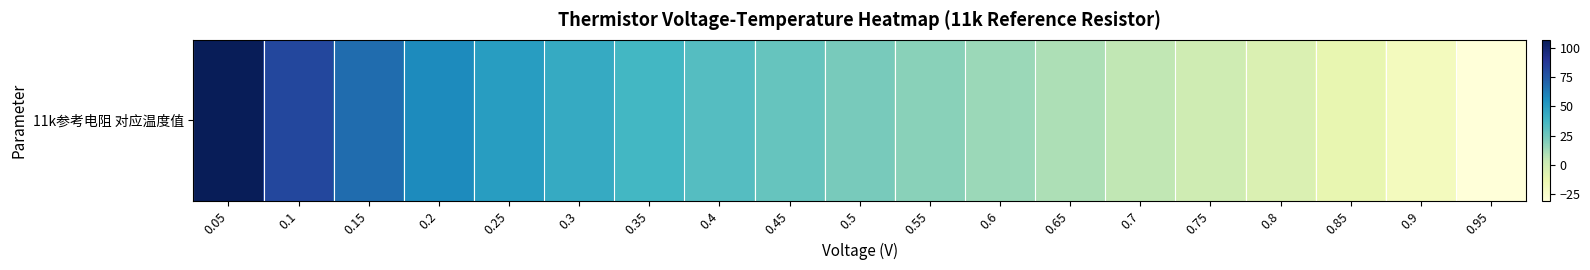

At which label is the value closest to 38?

0.35